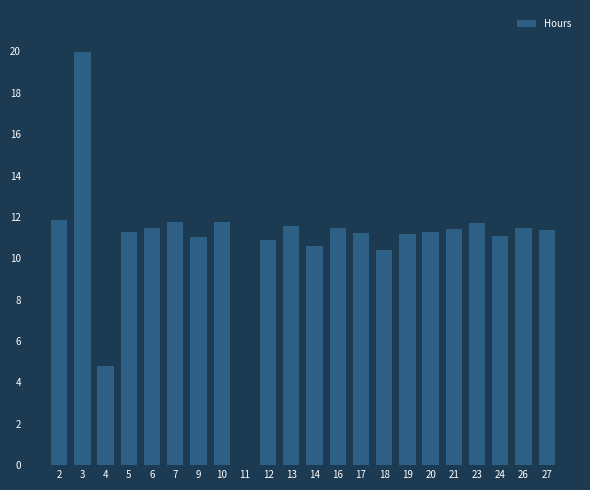

At which label does the data first exceed 11?

2